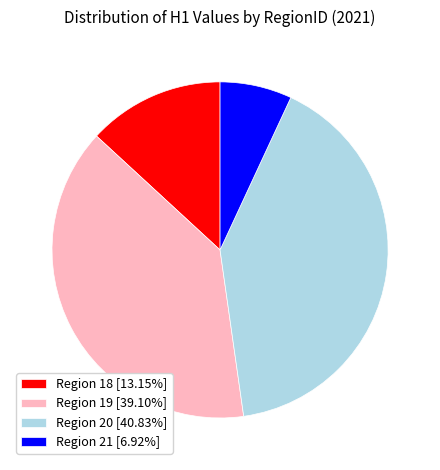

Count the number of slices in the pie.

4